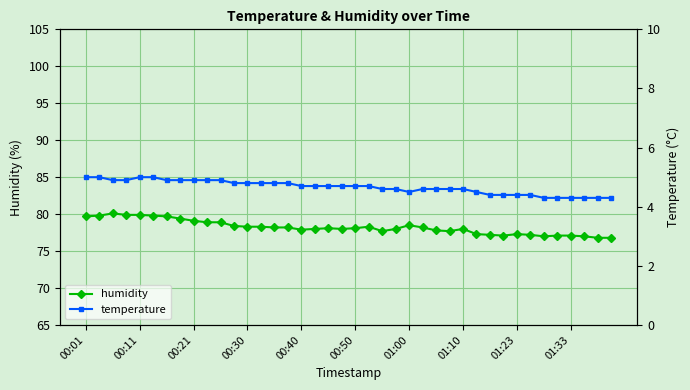

What is the maximum value for humidity?

80.1